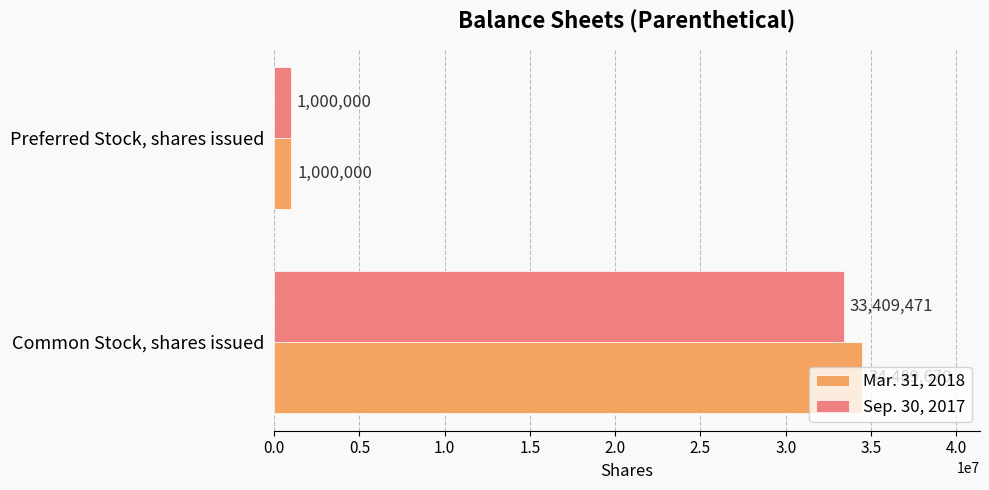

Rank the categories by Mar. 31, 2018 value from lowest to highest.

Preferred Stock, shares issued, Common Stock, shares issued